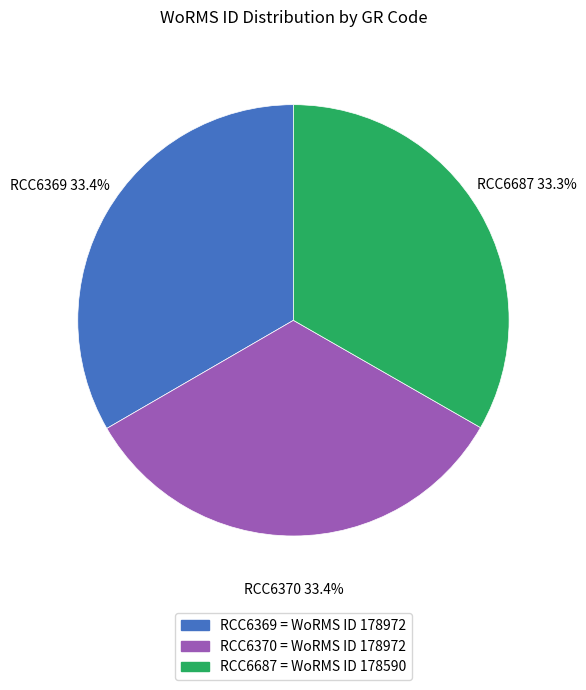

The RCC6370 slice represents 39% of the pie. True or false?

False